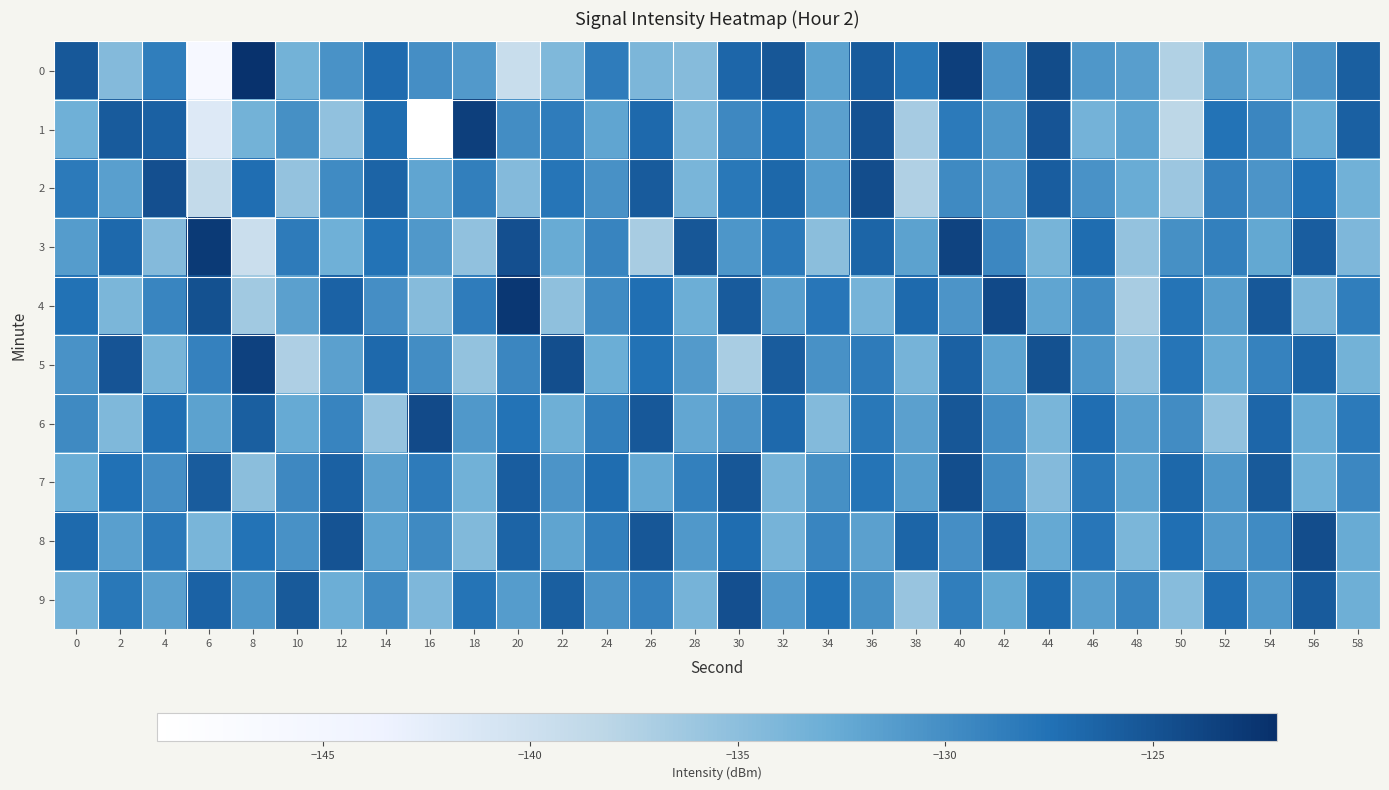

Reading left to right, list all the values displayed in this chart.

0: 0=-125.4	2=-134.5	4=-128.6	6=-146.0	8=-122.2	10=-133.3	12=-130.4	14=-127.0	16=-130.1	18=-131.0	20=-139.4	22=-134.2	24=-128.5	26=-134.0	28=-134.6	30=-126.6	32=-125.3	34=-131.8	36=-125.6	38=-128.1	40=-123.3	42=-130.6	44=-124.4	46=-130.8	48=-131.4	50=-137.5	52=-131.4	54=-132.7	56=-130.4	58=-126.0
1: 0=-133.1	2=-125.7	4=-126.2	6=-141.6	8=-133.4	10=-130.2	12=-135.3	14=-127.1	16=-149.1	18=-123.3	20=-130.0	22=-128.5	24=-132.1	26=-126.8	28=-134.2	30=-129.5	32=-127.3	34=-131.6	36=-124.9	38=-136.7	40=-128.3	42=-130.8	44=-125.1	46=-133.4	48=-131.9	50=-138.2	52=-127.6	54=-129.3	56=-132.5	58=-126.1
2: 0=-128.3	2=-131.5	4=-124.7	6=-138.9	8=-127.2	10=-135.6	12=-129.8	14=-126.4	16=-132.1	18=-128.7	20=-134.5	22=-127.9	24=-130.3	26=-125.6	28=-133.8	30=-128.1	32=-126.7	34=-131.2	36=-124.5	38=-137.3	40=-129.6	42=-131.0	44=-125.8	46=-130.4	48=-132.7	50=-136.1	52=-128.9	54=-130.6	56=-127.4	58=-133.2
3: 0=-131.2	2=-126.8	4=-134.5	6=-122.9	8=-139.7	10=-128.4	12=-133.1	14=-127.6	16=-130.9	18=-135.3	20=-124.7	22=-132.6	24=-129.1	26=-136.8	28=-125.3	30=-130.7	32=-128.2	34=-134.9	36=-126.5	38=-131.8	40=-123.6	42=-129.4	44=-133.7	46=-127.1	48=-135.6	50=-130.2	52=-128.8	54=-132.3	56=-125.9	58=-134.1
4: 0=-127.5	2=-133.9	4=-129.2	6=-124.8	8=-136.4	10=-131.7	12=-126.3	14=-130.1	16=-134.6	18=-128.5	20=-122.7	22=-135.2	24=-129.8	26=-127.3	28=-132.9	30=-125.6	32=-131.4	34=-128.0	36=-133.5	38=-126.9	40=-130.6	42=-124.2	44=-132.1	46=-129.7	48=-136.8	50=-127.8	52=-131.3	54=-125.4	56=-134.0	58=-128.6
5: 0=-130.4	2=-125.1	4=-133.7	6=-128.9	8=-123.5	10=-137.2	12=-131.6	14=-126.8	16=-130.0	18=-135.4	20=-129.3	22=-124.6	24=-132.8	26=-127.5	28=-131.1	30=-136.9	32=-125.7	34=-130.3	36=-128.4	38=-133.6	40=-126.2	42=-131.9	44=-124.8	46=-130.7	48=-135.1	50=-127.9	52=-132.4	54=-129.0	56=-126.5	58=-133.3
6: 0=-129.6	2=-134.2	4=-127.3	6=-131.8	8=-126.0	10=-132.5	12=-129.1	14=-135.7	16=-124.3	18=-130.9	20=-127.6	22=-133.0	24=-128.7	26=-125.4	28=-132.2	30=-130.5	32=-126.8	34=-134.4	36=-128.1	38=-131.6	40=-125.3	42=-130.0	44=-133.8	46=-127.2	48=-131.5	50=-129.9	52=-135.3	54=-126.6	56=-132.7	58=-128.3
7: 0=-132.8	2=-127.4	4=-130.1	6=-125.7	8=-134.9	10=-129.5	12=-126.2	14=-131.7	16=-128.4	18=-133.2	20=-125.9	22=-130.6	24=-127.1	26=-132.4	28=-128.8	30=-125.3	32=-133.6	34=-130.2	36=-127.8	38=-131.3	40=-124.6	42=-129.9	44=-134.5	46=-128.2	48=-132.0	50=-126.7	52=-130.8	54=-125.5	56=-133.1	58=-129.4
8: 0=-126.9	2=-131.5	4=-128.2	6=-133.8	8=-127.6	10=-130.3	12=-125.0	14=-131.9	16=-129.6	18=-134.3	20=-126.4	22=-132.0	24=-128.7	26=-125.3	28=-130.9	30=-127.1	32=-133.5	34=-129.2	36=-131.7	38=-126.5	40=-130.1	42=-125.8	44=-132.4	46=-128.0	48=-133.9	50=-127.3	52=-131.1	54=-129.8	56=-124.5	58=-132.6
9: 0=-133.4	2=-128.1	4=-131.6	6=-126.3	8=-130.8	10=-125.5	12=-132.9	14=-129.7	16=-134.1	18=-127.8	20=-131.2	22=-126.0	24=-130.5	26=-128.9	28=-133.6	30=-124.7	32=-131.0	34=-127.5	36=-130.2	38=-135.8	40=-128.6	42=-132.3	44=-126.9	46=-131.4	48=-129.1	50=-134.7	52=-127.2	54=-130.9	56=-125.6	58=-133.0